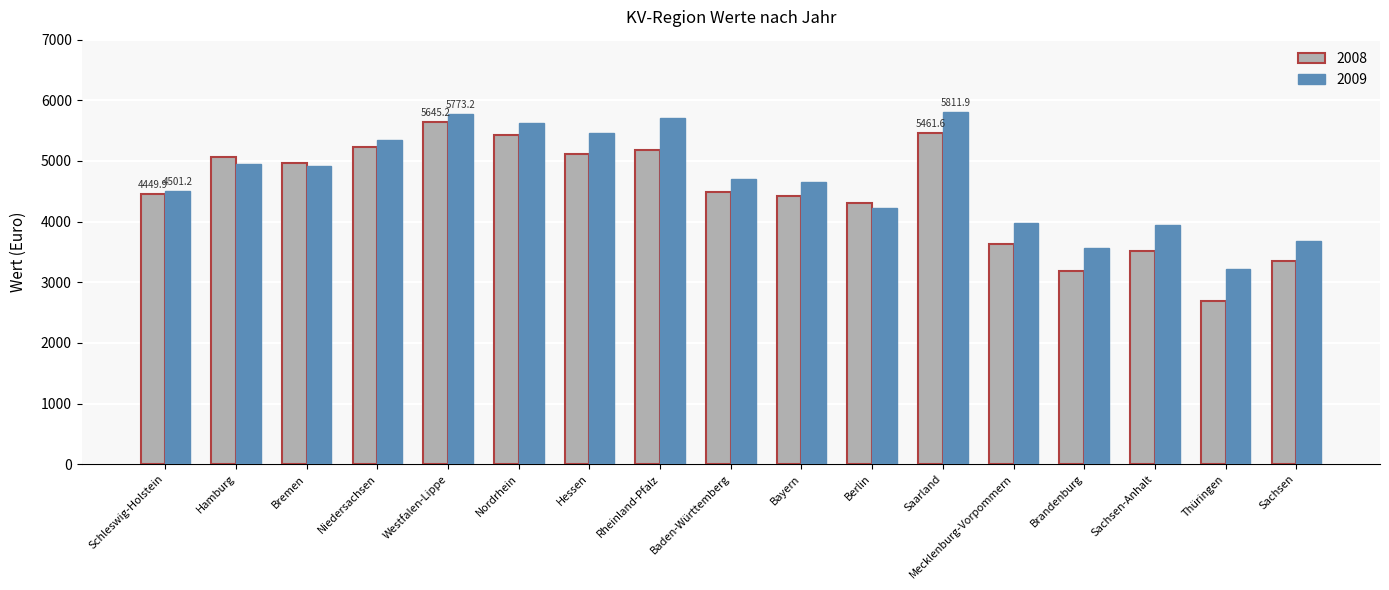

Read the 2009 value at Brandenburg.

3559.4